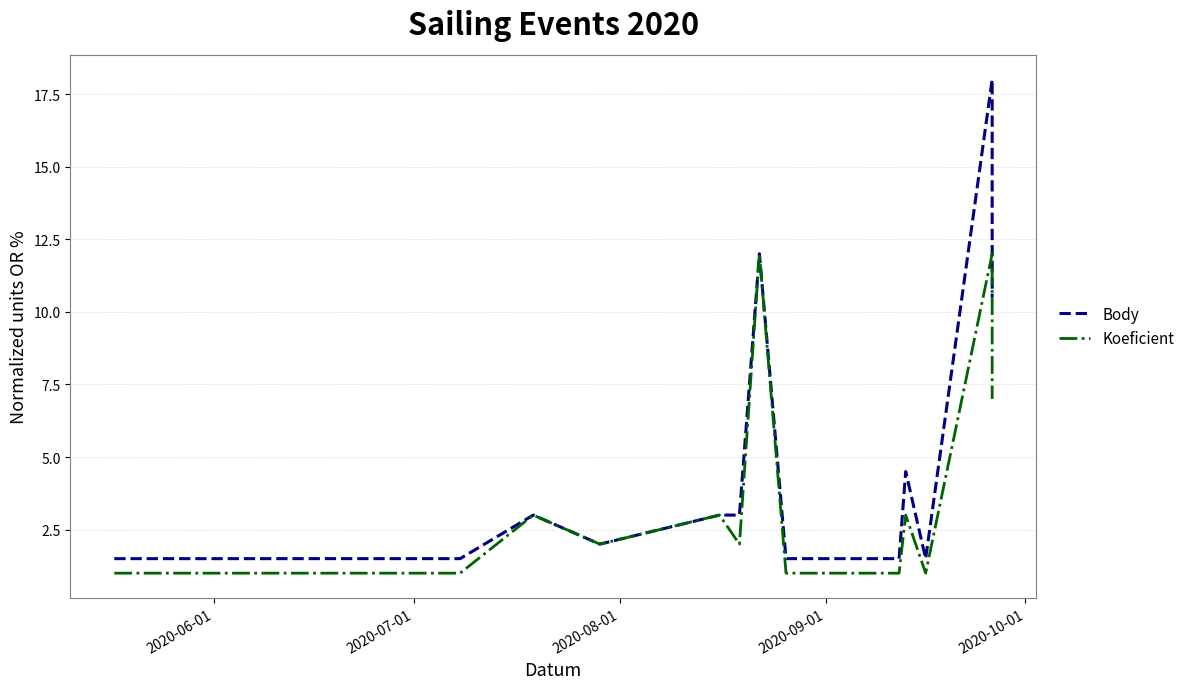

What is the average value of the Koeficient series?

3.2